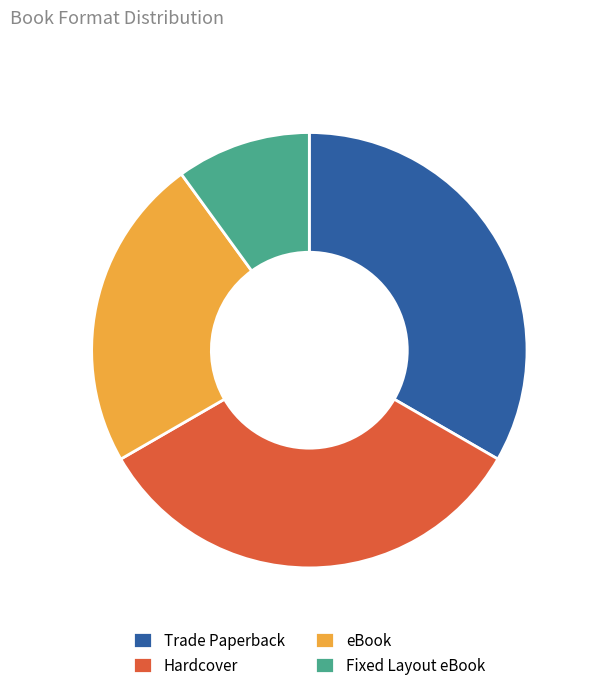

How many slices are in this pie chart?

4